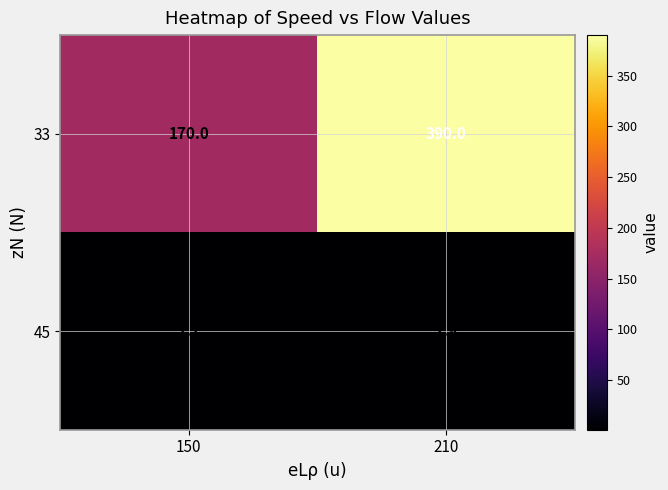

Which series has the largest total across all categories?

33